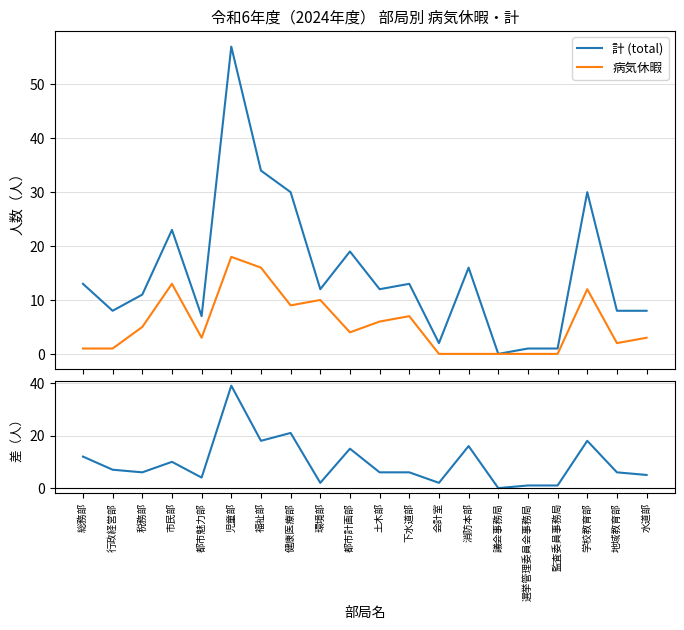

At how many categories does at least one series exceed 3?

16